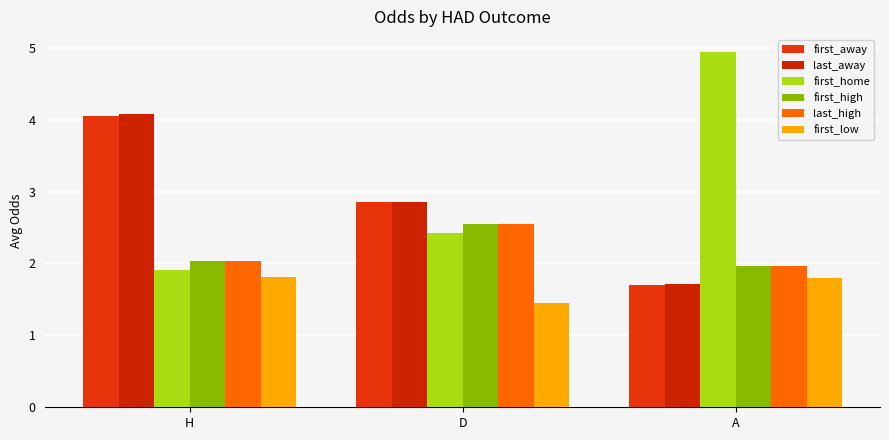

What is the minimum value shown in the chart?

1.4